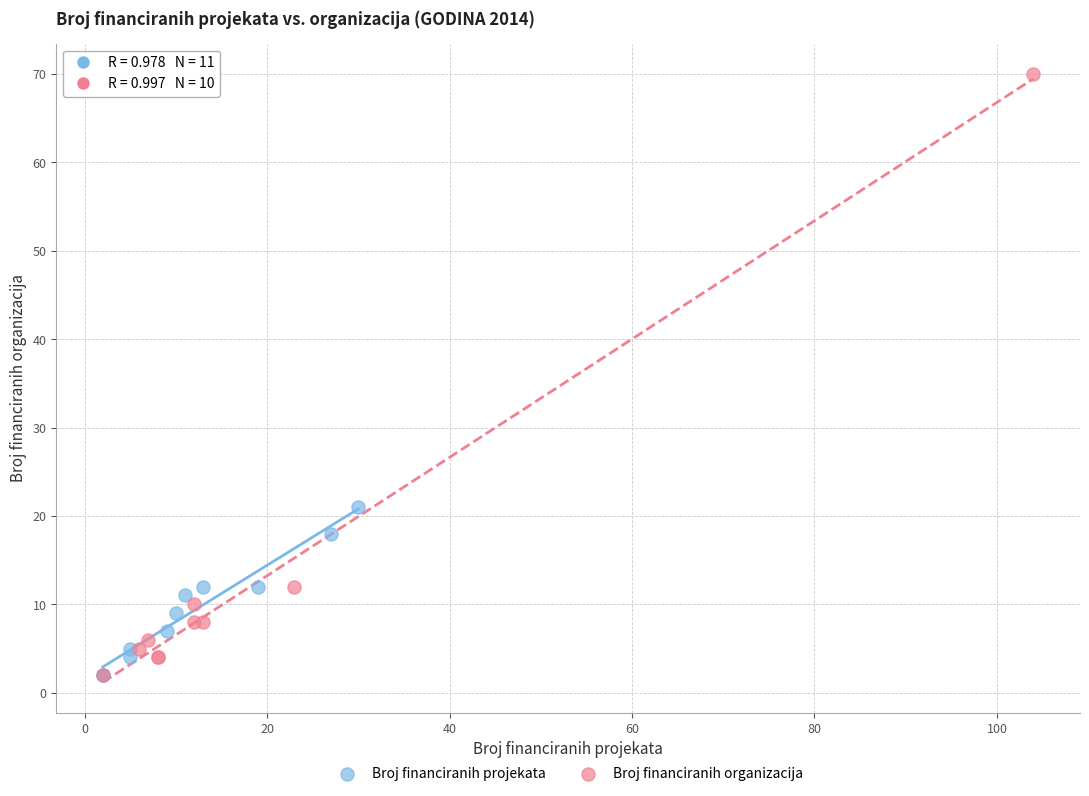

Which series has the largest Y range (max minus min)?

Broj financiranih organizacija